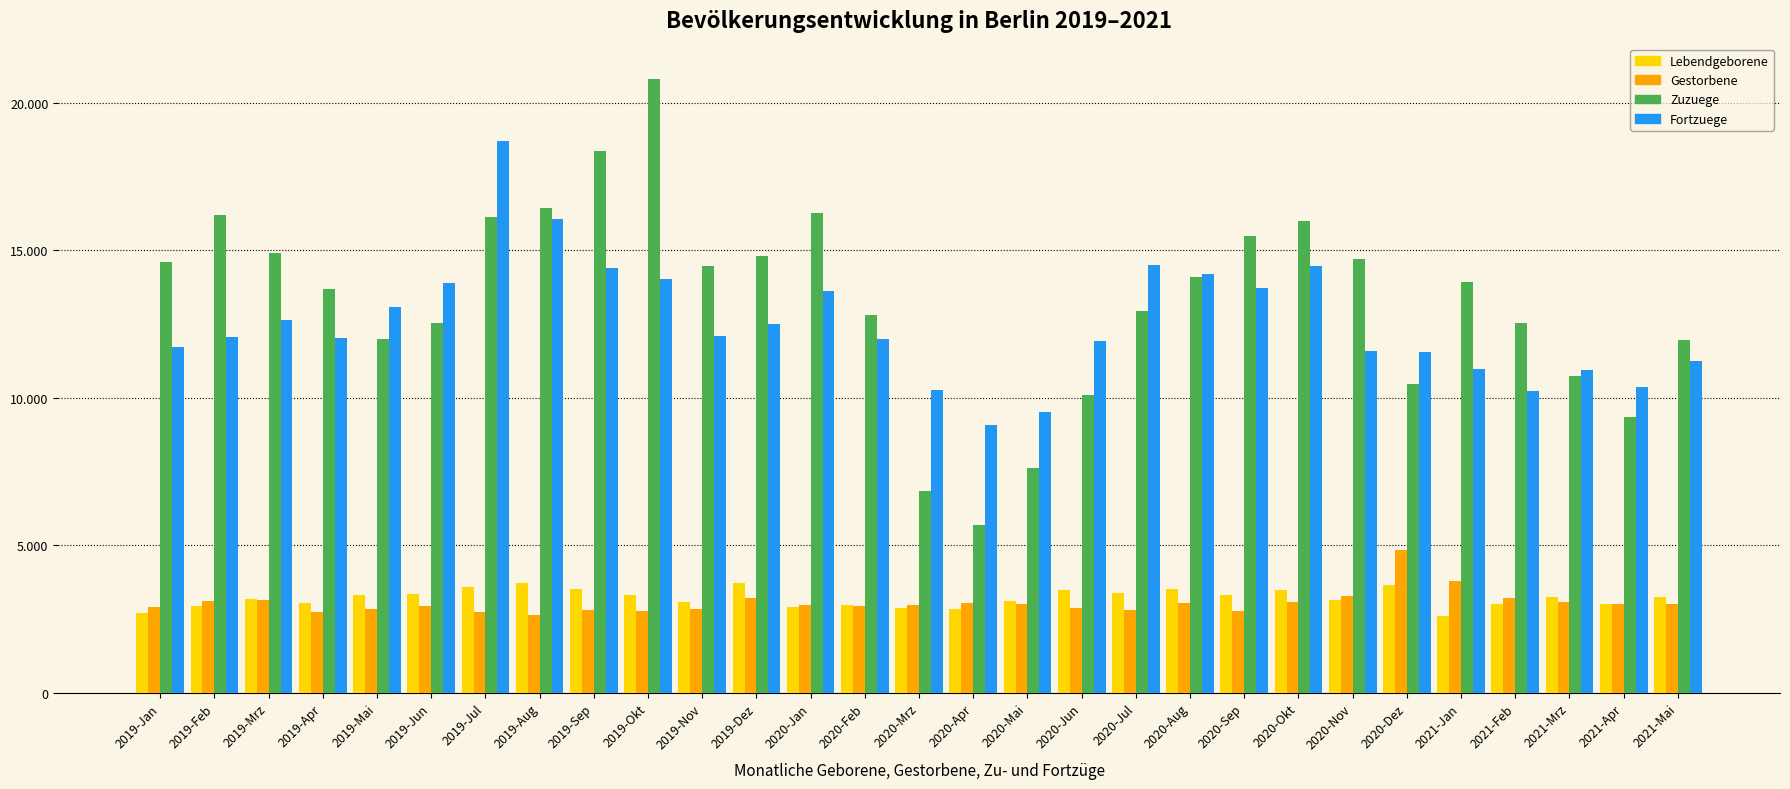

Reading left to right, what are all the values shown in this chart?

Lebendgeborene: 2705	2936	3175	3054	3332	3356	3601	3721	3517	3326	3062	3711	2912	2982	2865	2853	3113	3471	3368	3517	3326	3476	3159	3649	2601	3018	3247	3000	3244
Gestorbene: 2920	3112	3137	2747	2839	2954	2751	2641	2807	2769	2833	3220	2978	2948	2984	3032	3024	2866	2811	3028	2779	3081	3298	4828	3806	3205	3082	2996	3027
Zuzuege: 14588	16188	14913	13672	11985	12519	16121	16416	18352	20801	14464	14790	16267	12811	6830	5704	7607	10107	12934	14102	15473	15983	14699	10469	13933	12546	10736	9360	11957
Fortzuege: 11736	12062	12621	12036	13079	13877	18687	16059	14390	14008	12107	12508	13609	11987	10251	9068	9513	11935	14513	14209	13721	14449	11569	11563	10991	10244	10926	10352	11233